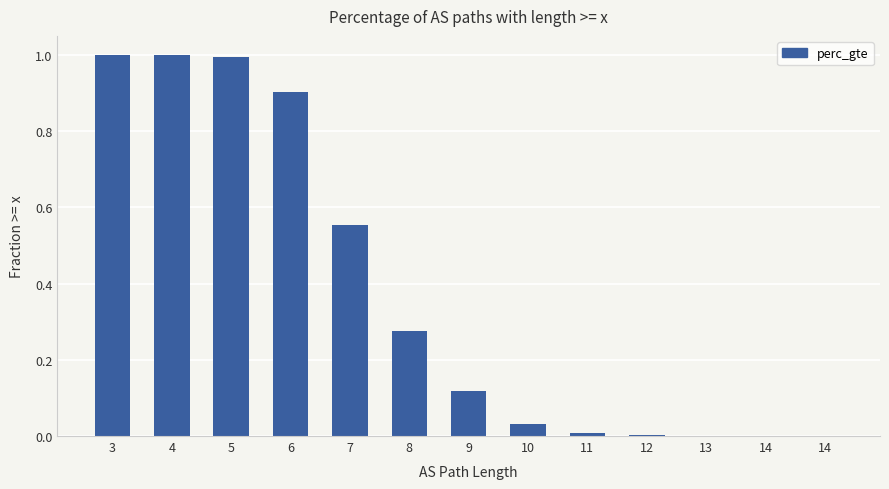

What is the difference between the second highest and minimum values?

1.0